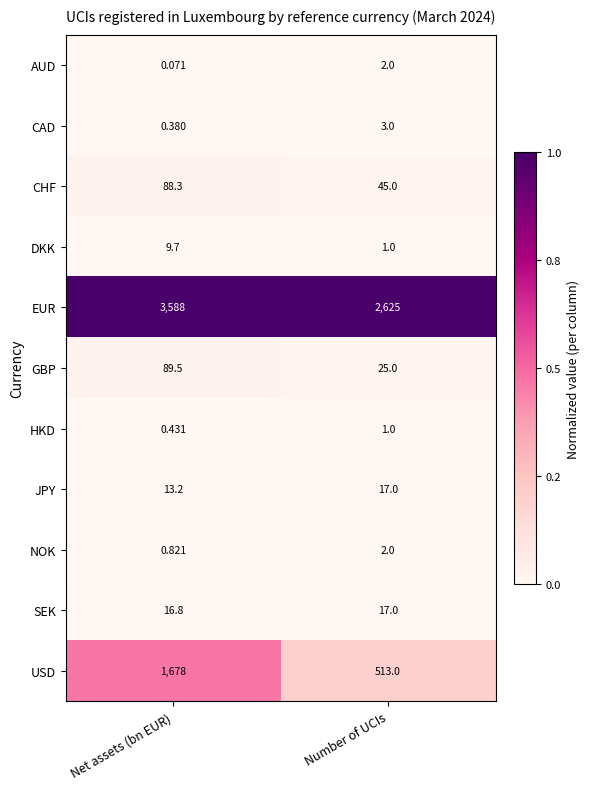

Which category has the highest value in the DKK series?

Net assets (bn EUR)